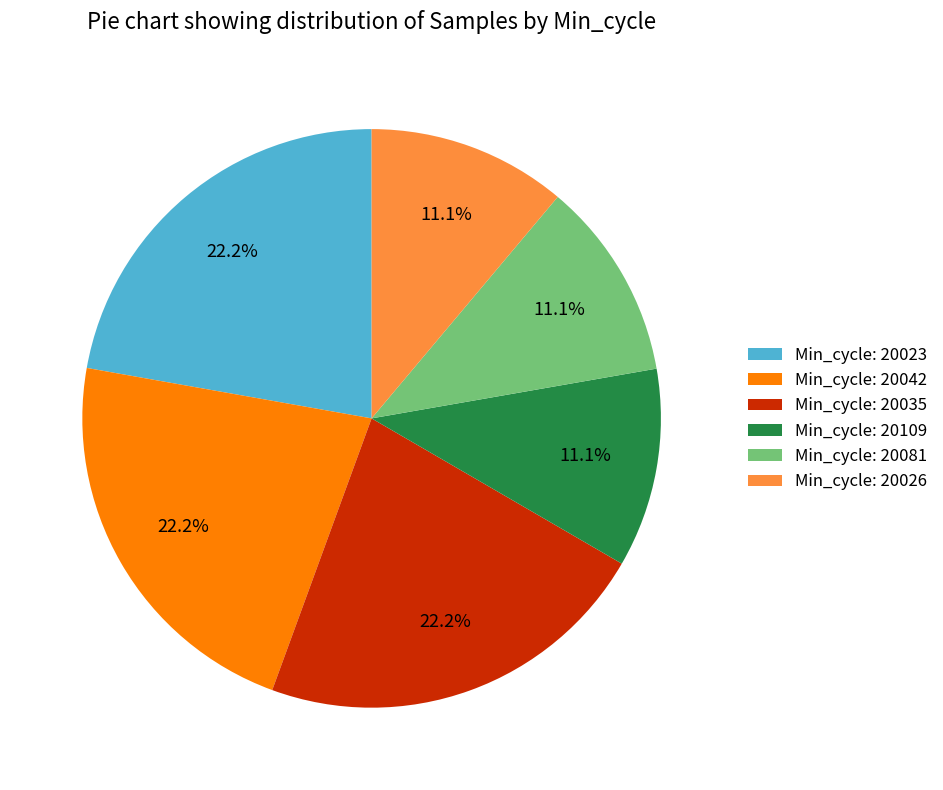

Is there a majority slice in this chart?

No